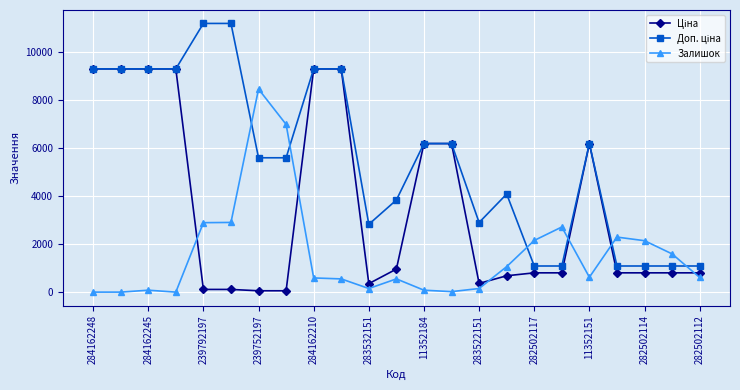

What is the highest value of the Залишок series?

8450.0